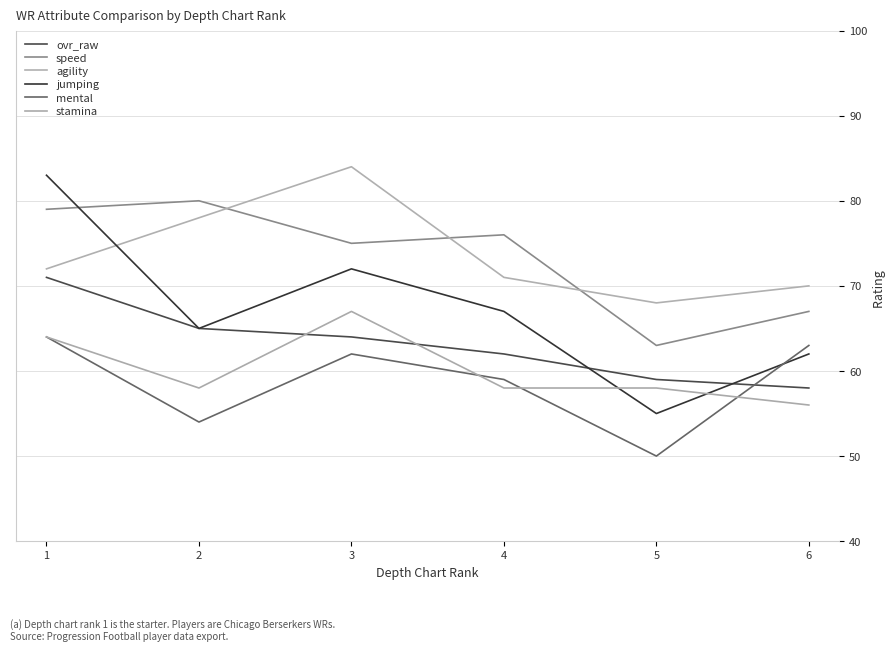

True or false: speed and ovr_raw cross at least once.

False